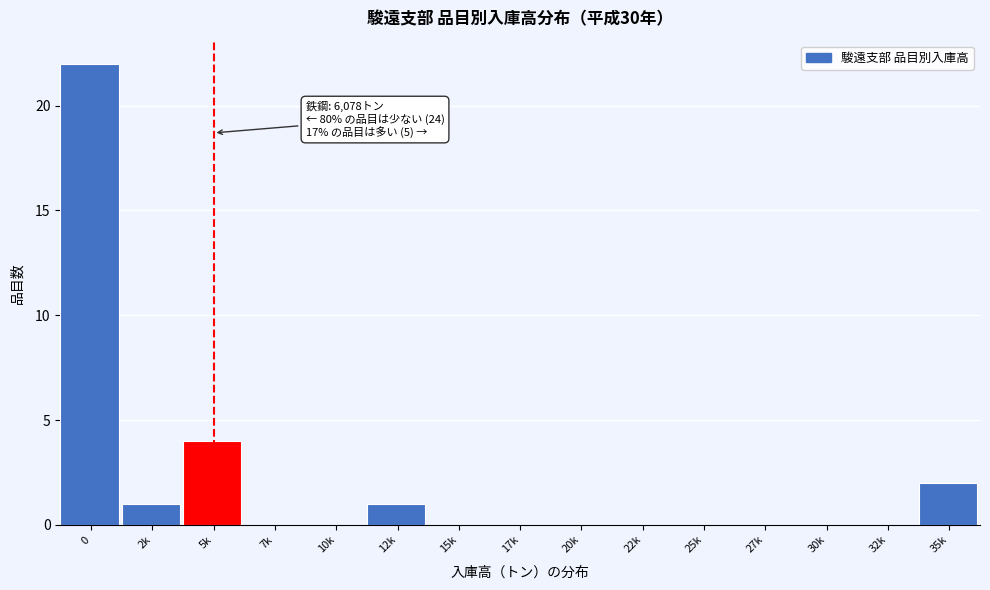

Reading right to left, extract all data points from this chart.

35k=2	32k=0	30k=0	27k=0	25k=0	22k=0	20k=0	17k=0	15k=0	12k=1	10k=0	7k=0	5k=4	2k=1	0=22